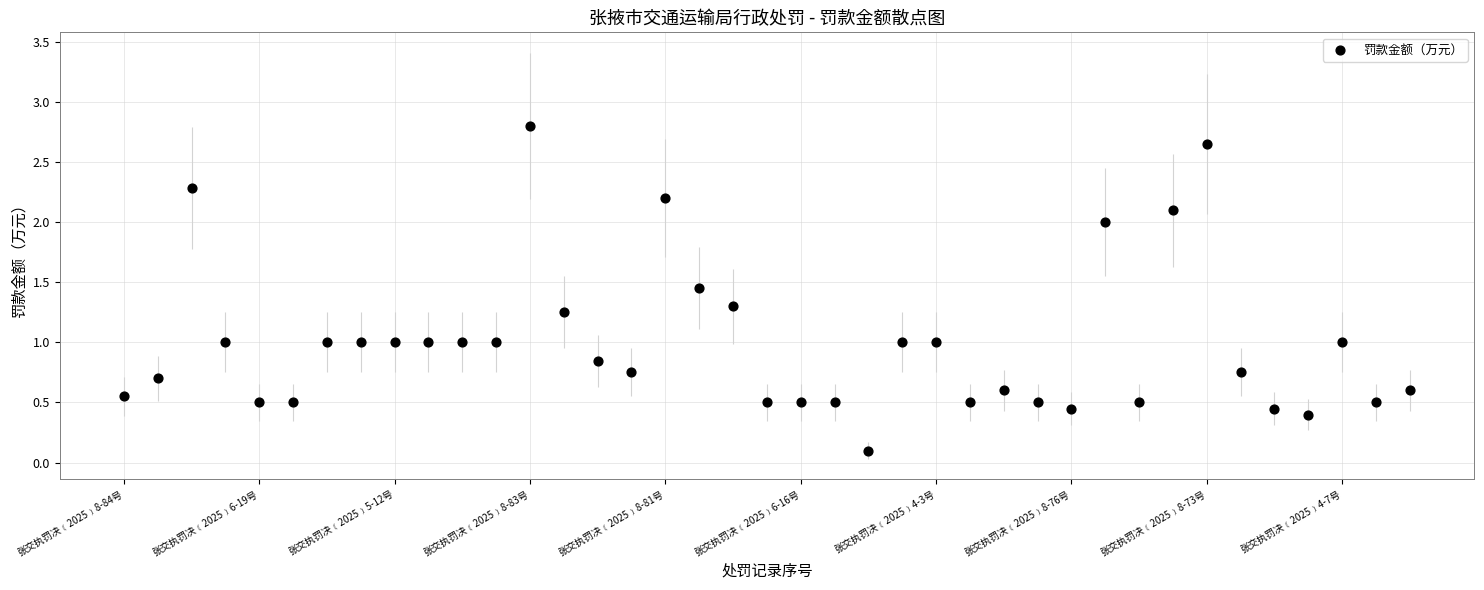

What is the range of X values (max minus min)?

38.0